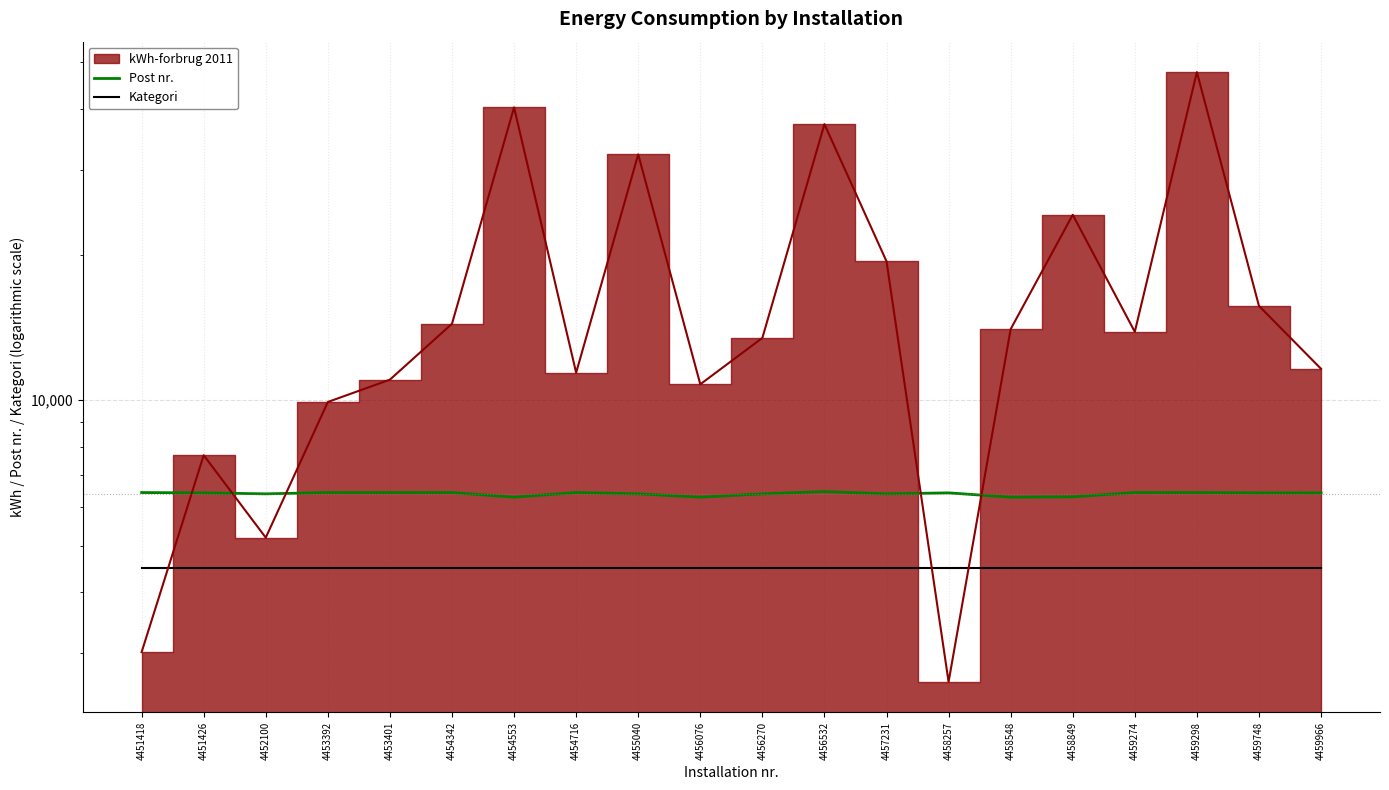

True or false: Kategori has a value of 4500 at 4457231.

True